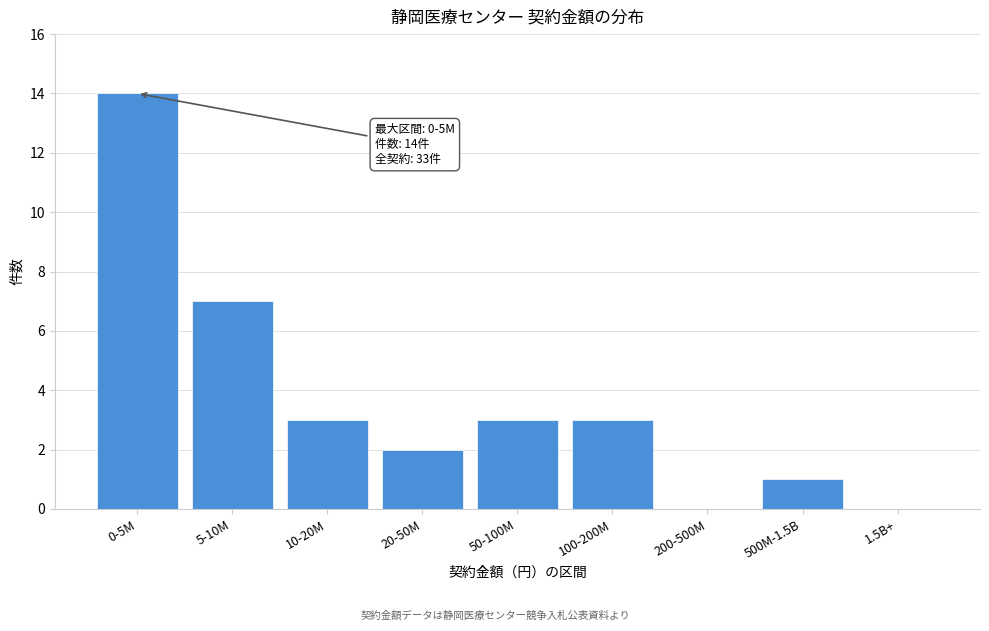

Reading left to right, what are all the values shown in this chart?

0-5M=14	5-10M=7	10-20M=3	20-50M=2	50-100M=3	100-200M=3	200-500M=0	500M-1.5B=1	1.5B+=0